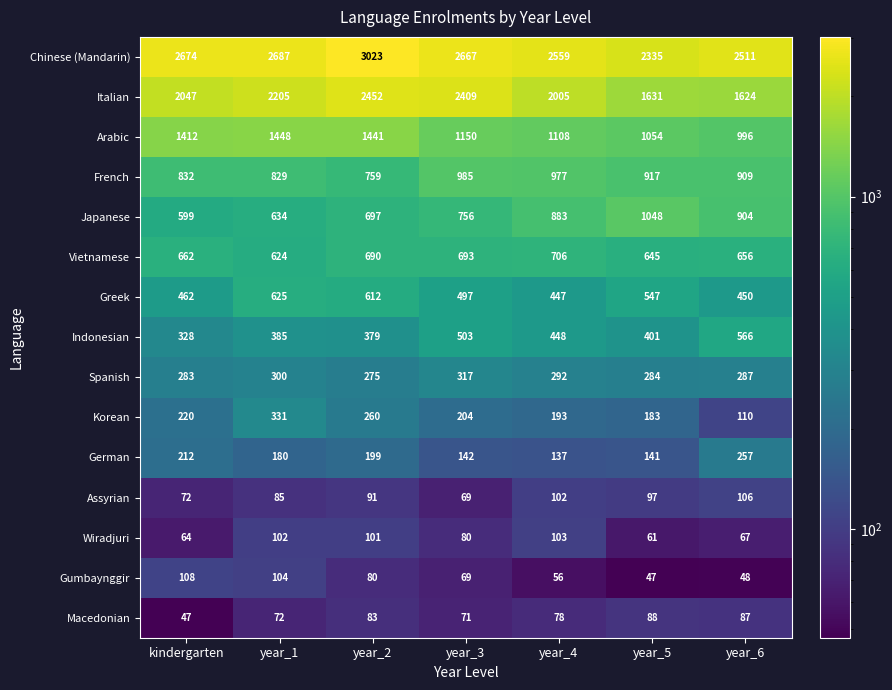

What is the sum of all Italian values?

14373